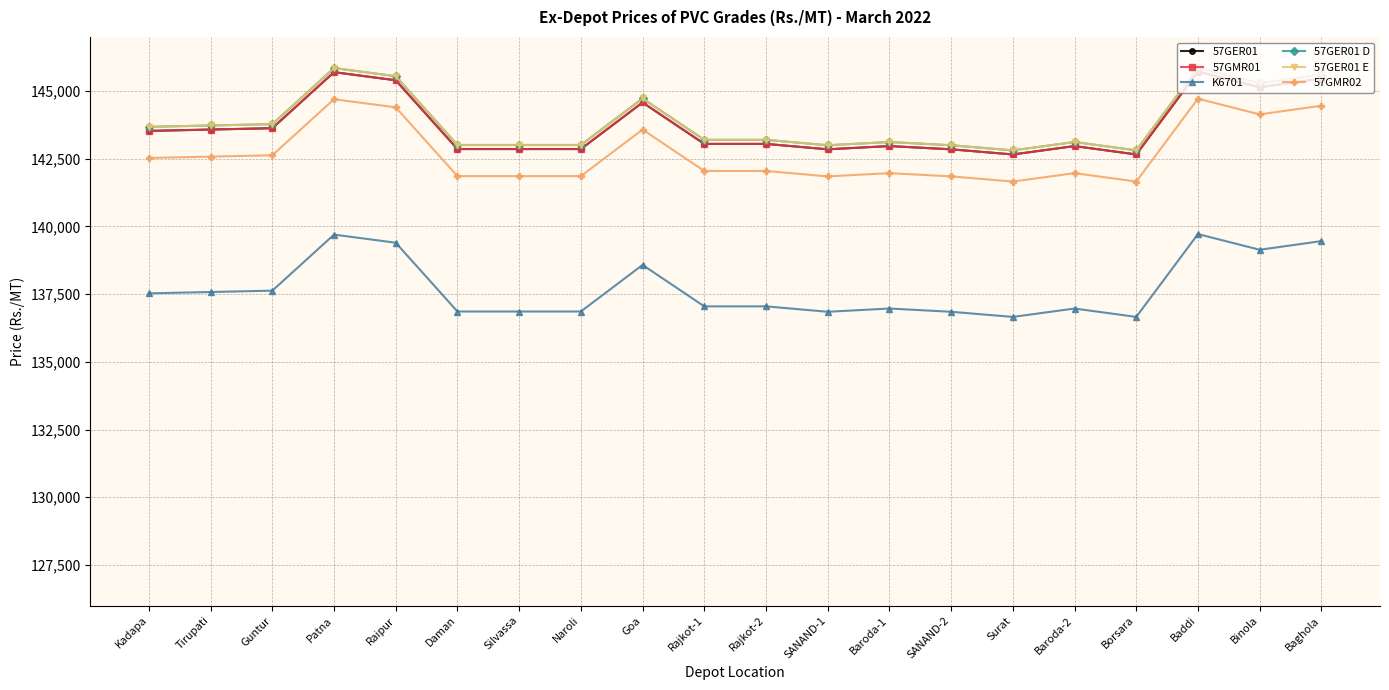

What are all the series names shown in the legend?

57GER01, 57GMR01, K6701, 57GER01 D, 57GER01 E, 57GMR02